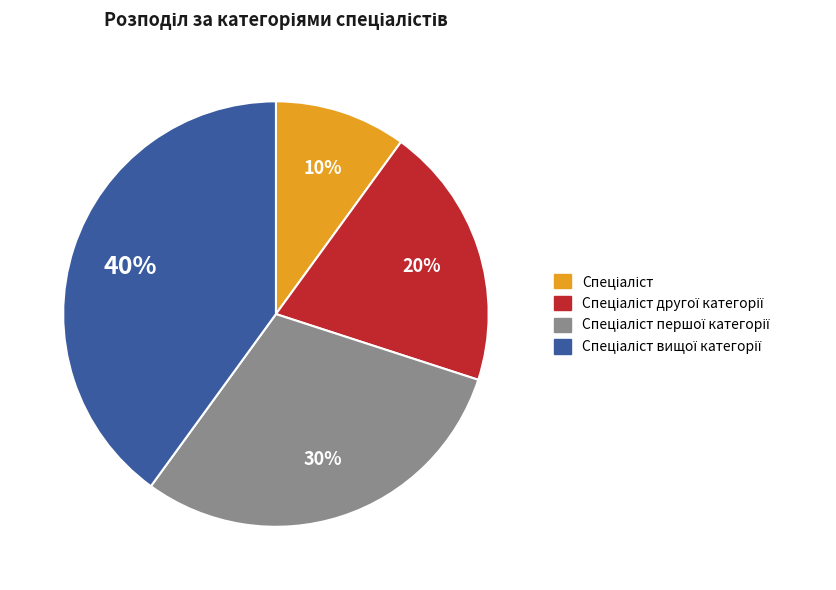

Does any single category account for the majority?

No